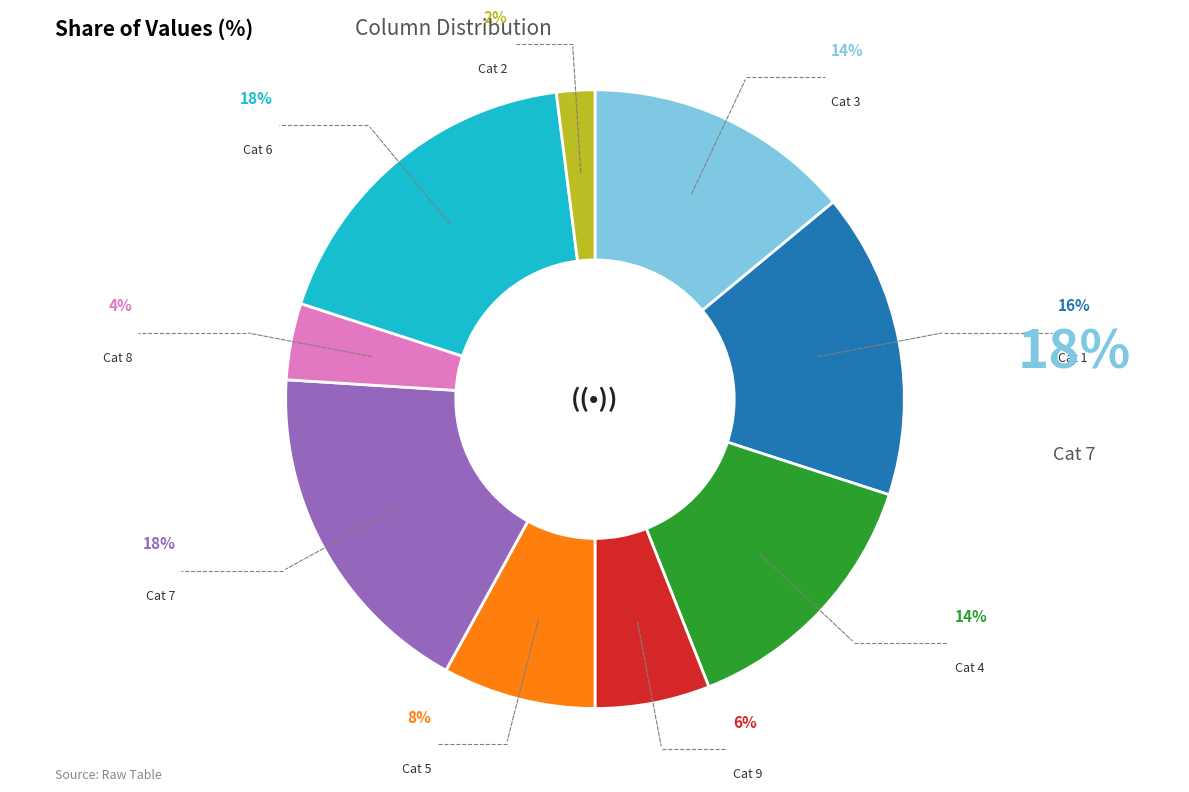

Is it true that 2 is 2% of the pie?

True